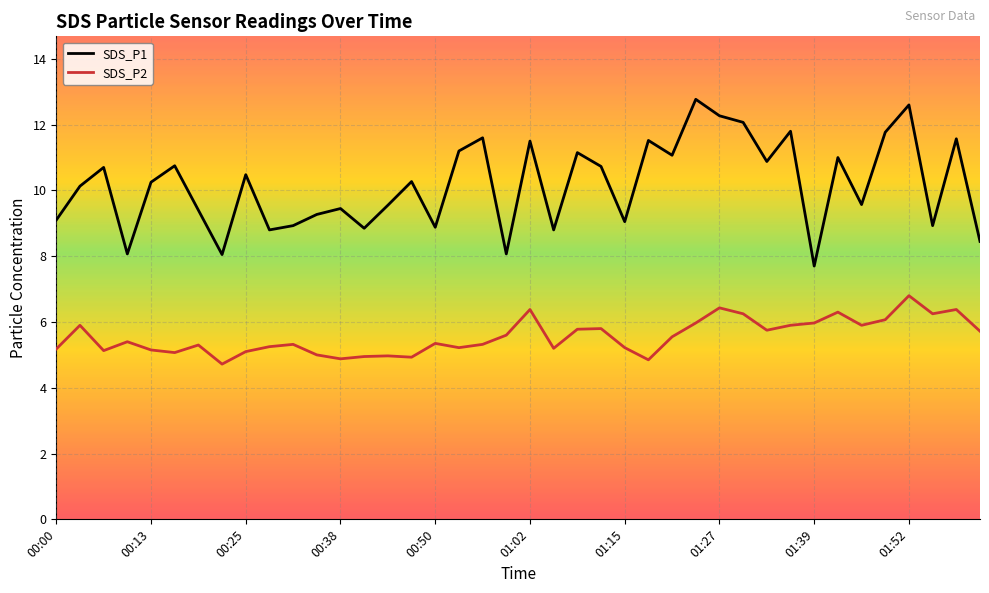

True or false: SDS_P1 and SDS_P2 cross at least once.

False